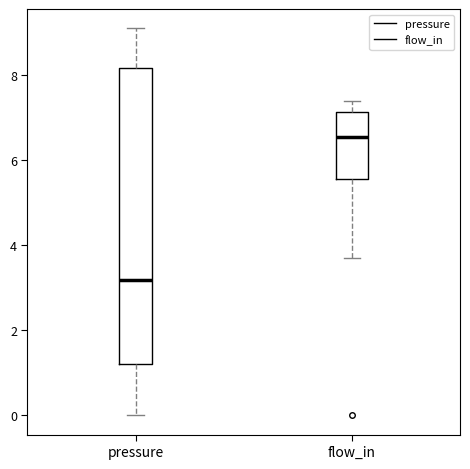

Which box's median line is the highest?

flow_in